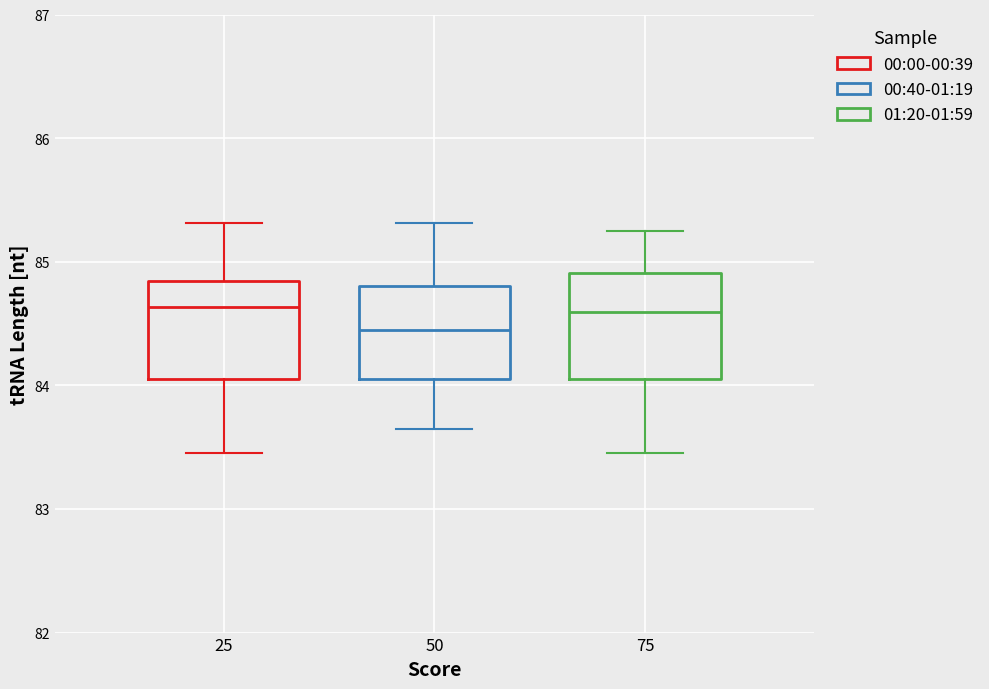

Reading left to right, read every box against the y-axis: the position of its median line, the range the box covers, and the ends of its whiskers. The values are not printed on the chart, so give them approximately, as read against the axis.

25: median 84.6, box 84.1 to 84.8, whiskers 83.5 to 85.3
50: median 84.5, box 84.1 to 84.8, whiskers 83.7 to 85.3
75: median 84.6, box 84.1 to 84.9, whiskers 83.5 to 85.3